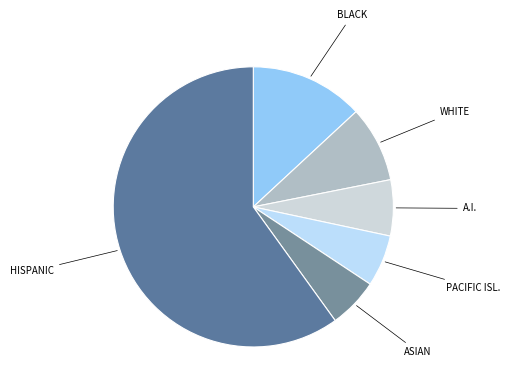

Between BLACK and ASIAN, which is larger?

BLACK